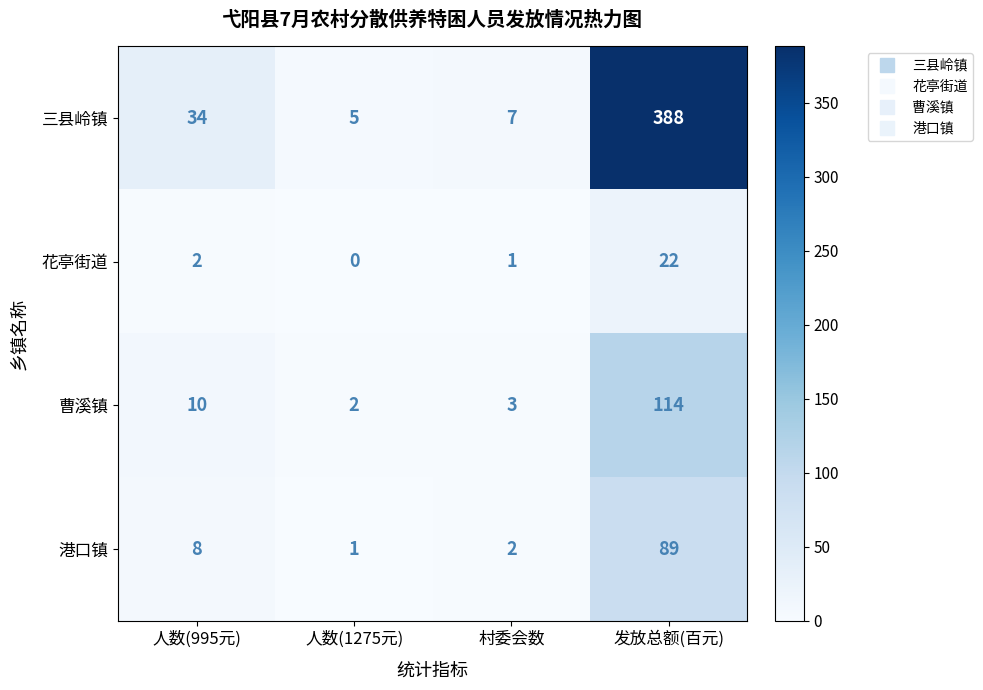

What value does the 港口镇 series have at 发放总额(百元), to the nearest 10?

90